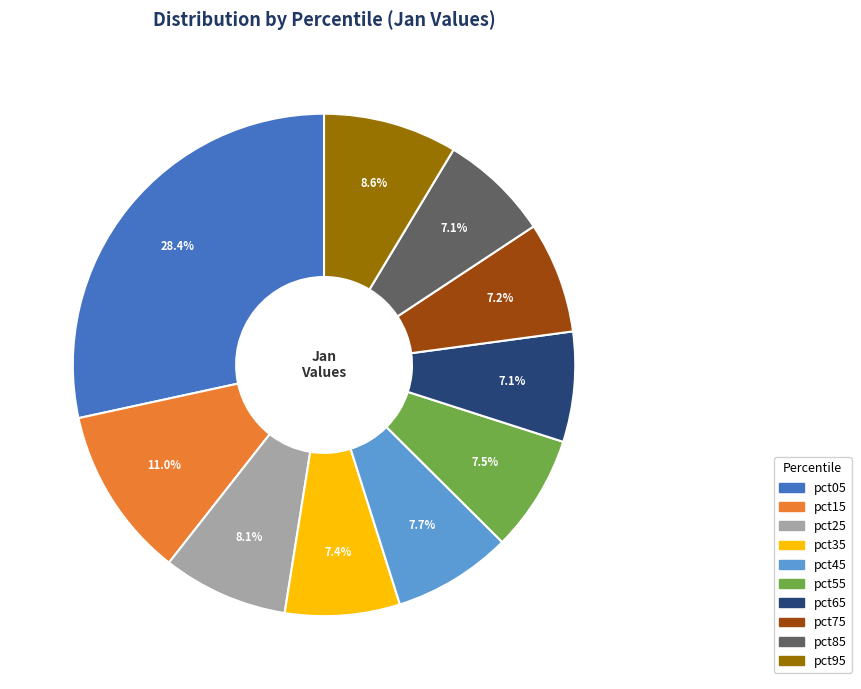

What percentage is the pct35 slice, to the nearest percent?

7%